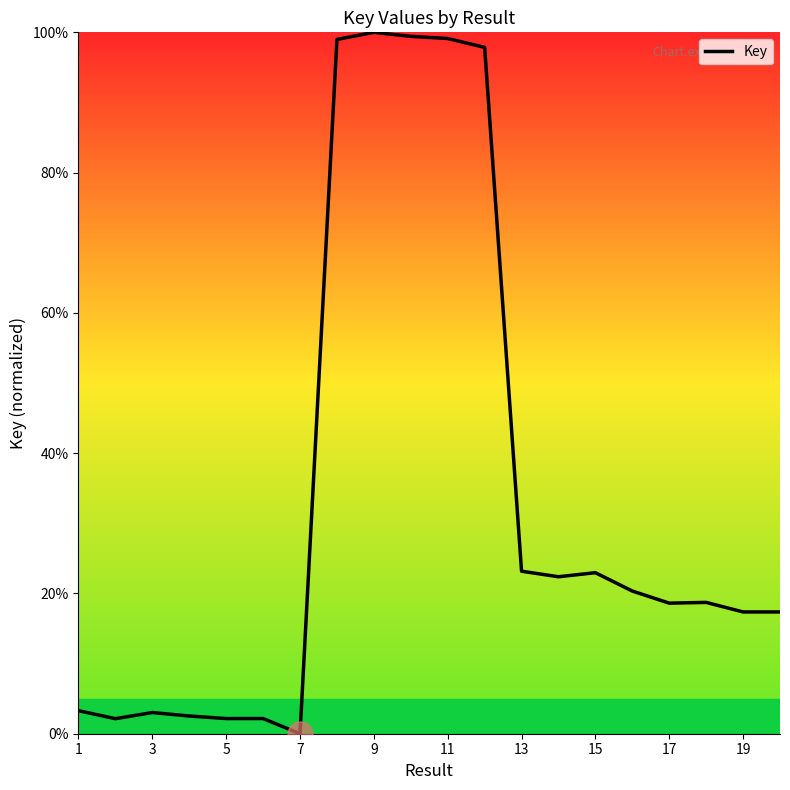

What is the difference between the maximum and minimum values?

100.0